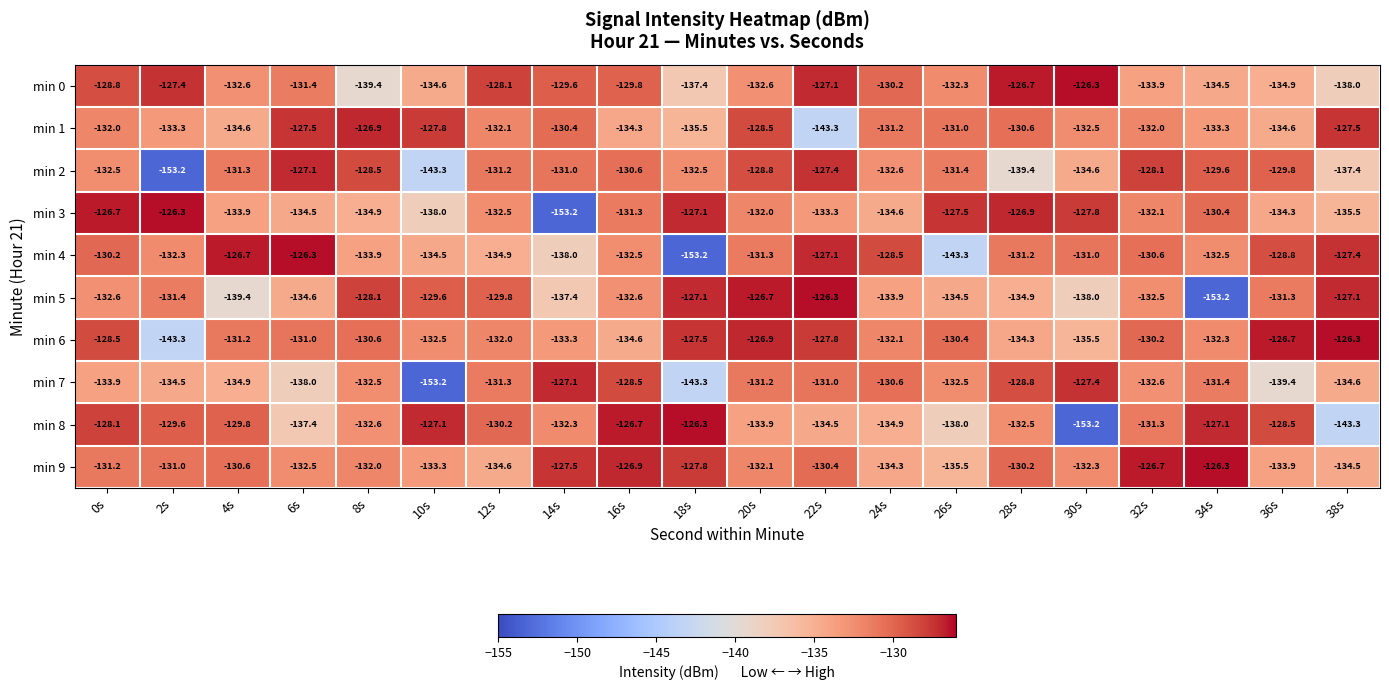

What is the approximate value of min 4 at 22s?

-127.1